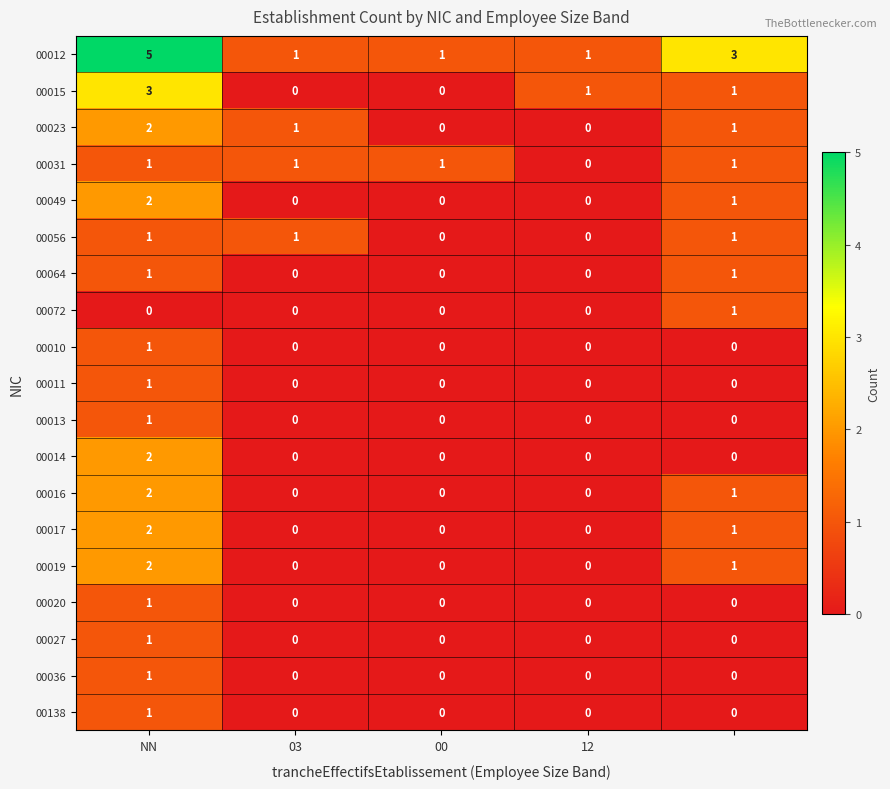

What is the greatest value displayed?

5